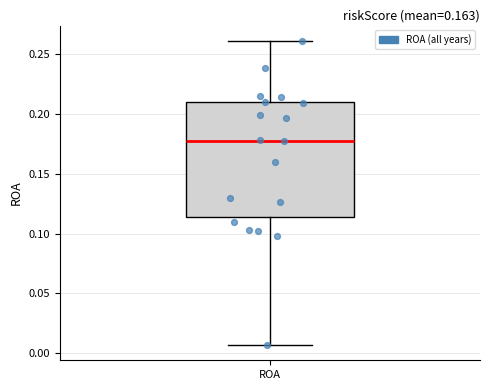

Transcribe this box plot: give where the median line is, the range the box spans, and where the two whiskers end, as read against the y-axis. The values are not printed on the chart, so give them approximately, as read against the axis.

median 0.180, box 0.115 to 0.210, whiskers 0.005 to 0.260